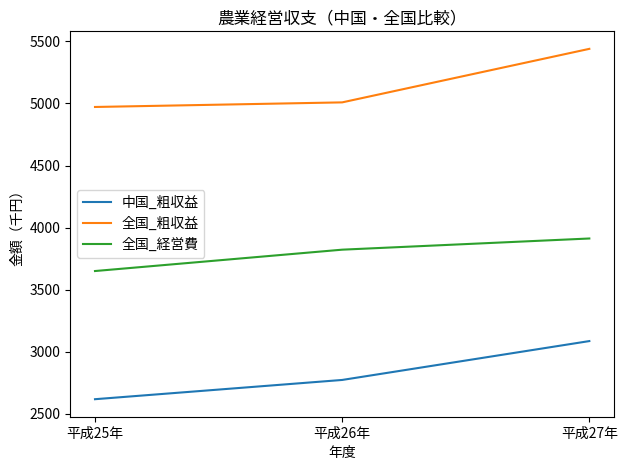

What is the average value of the 全国_経営費 series?

3796